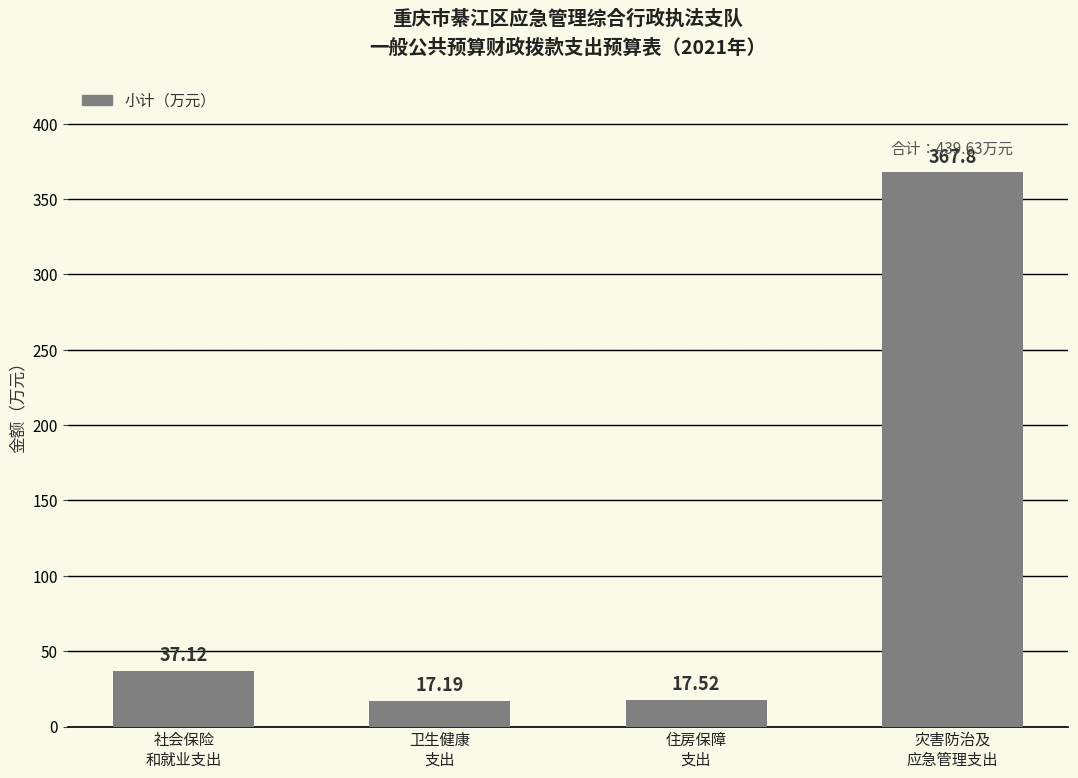

List the labels in order of value, smallest first.

卫生健康
支出, 住房保障
支出, 社会保险
和就业支出, 灾害防治及
应急管理支出